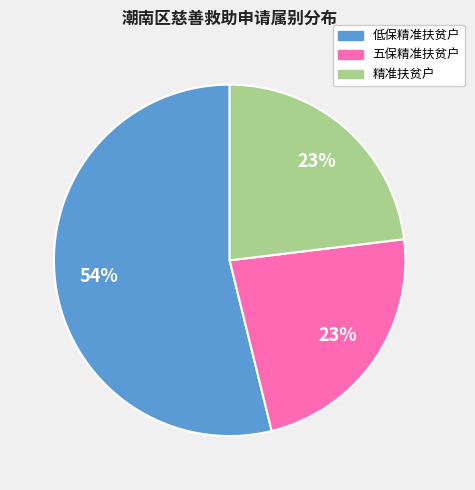

The 五保精准扶贫户 slice represents 38% of the pie. True or false?

False